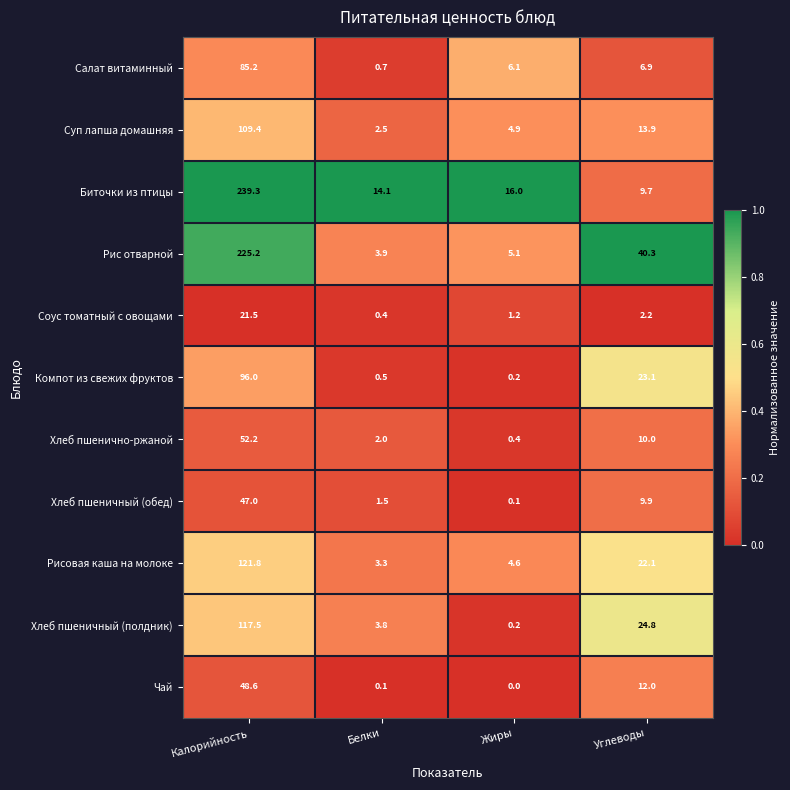

The value of Рис отварной at Жиры is 8.4. True or false?

False